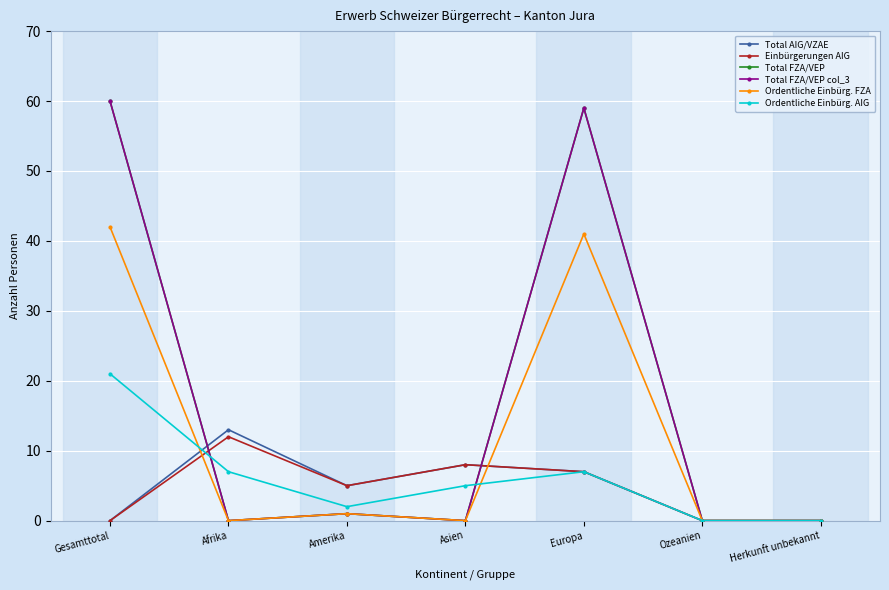

Where is Total FZA/VEP col_3 nearest to the value 30?

Amerika